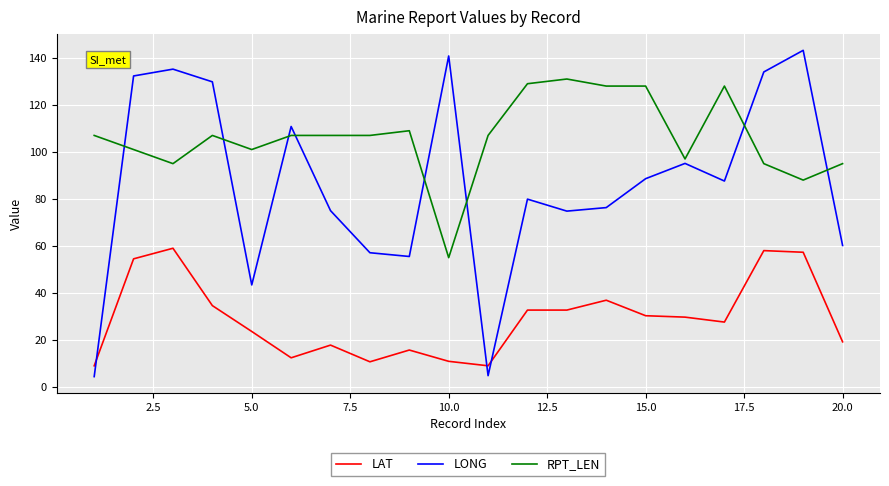

What is the lowest value of the LAT series?

9.0